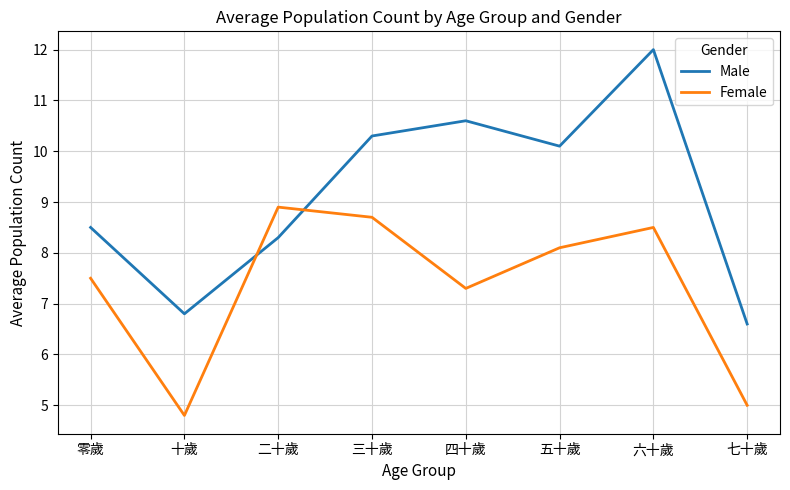

Which series changed the most between 十歲 and 三十歲?

Female